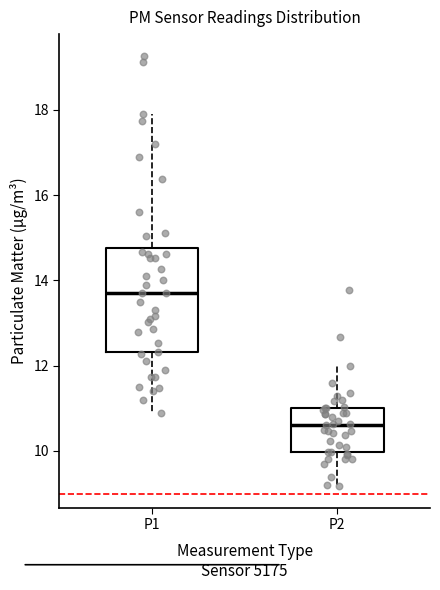

Where is the lower edge of the box for P2 on the y-axis? The values are not printed on the chart, so give them approximately, as read against the axis.

10.0